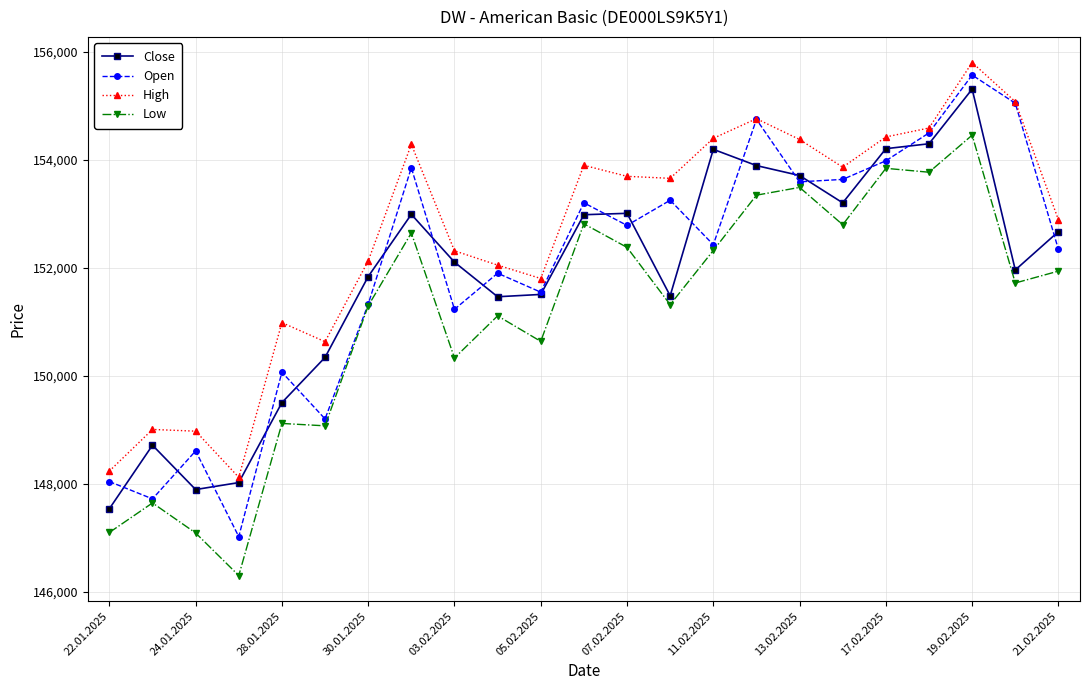

What is the minimum value for Low?

146297